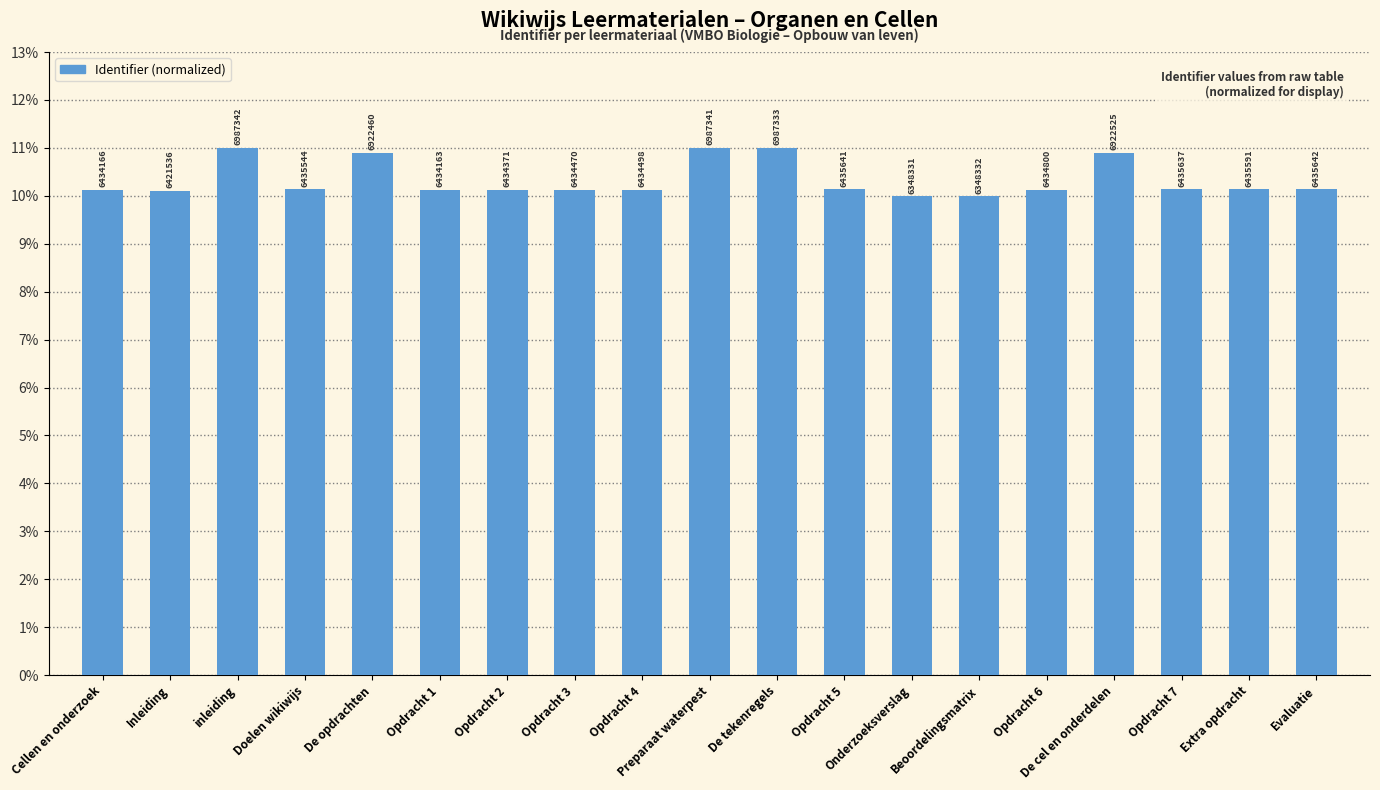

Rank the categories by value from highest to lowest.

inleiding, Preparaat waterpest, De tekenregels, De cel en onderdelen, De opdrachten, Evaluatie, Opdracht 5, Opdracht 7, Extra opdracht, Doelen wikiwijs, Opdracht 6, Opdracht 4, Opdracht 3, Opdracht 2, Cellen en onderzoek, Opdracht 1, Inleiding, Beoordelingsmatrix, Onderzoeksverslag